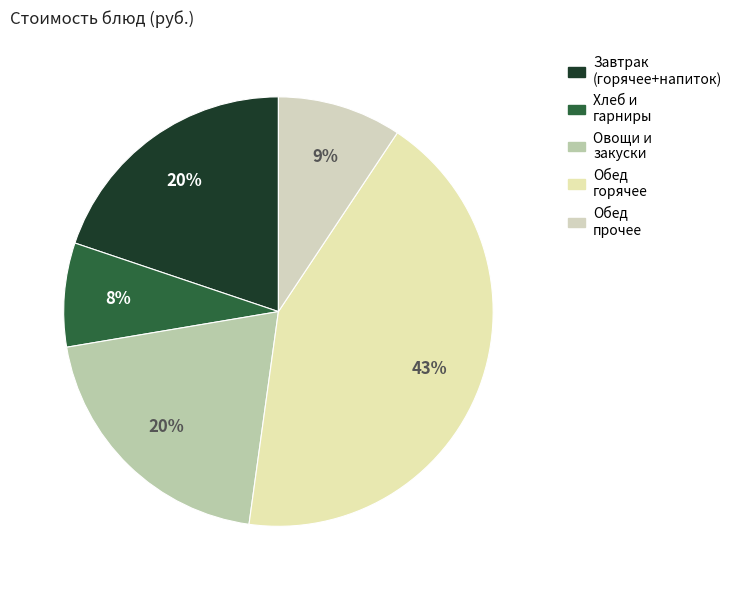

Is there any slice that represents more than half of the pie?

No